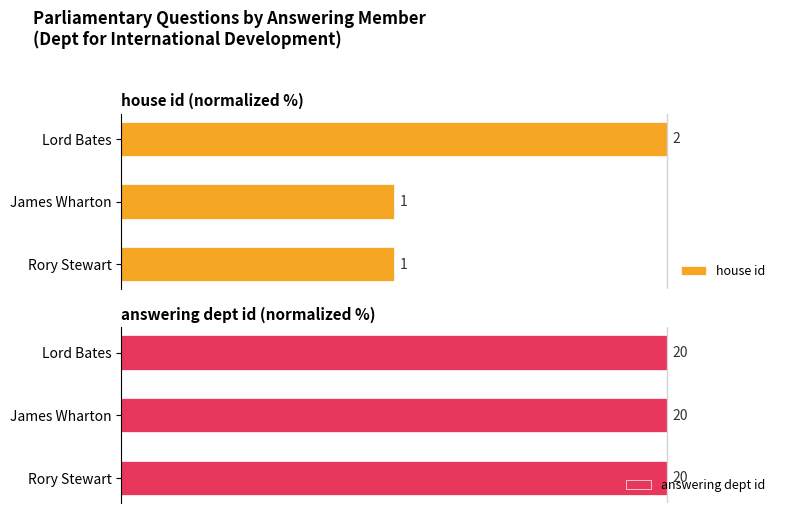

Are the bars horizontal?

Yes